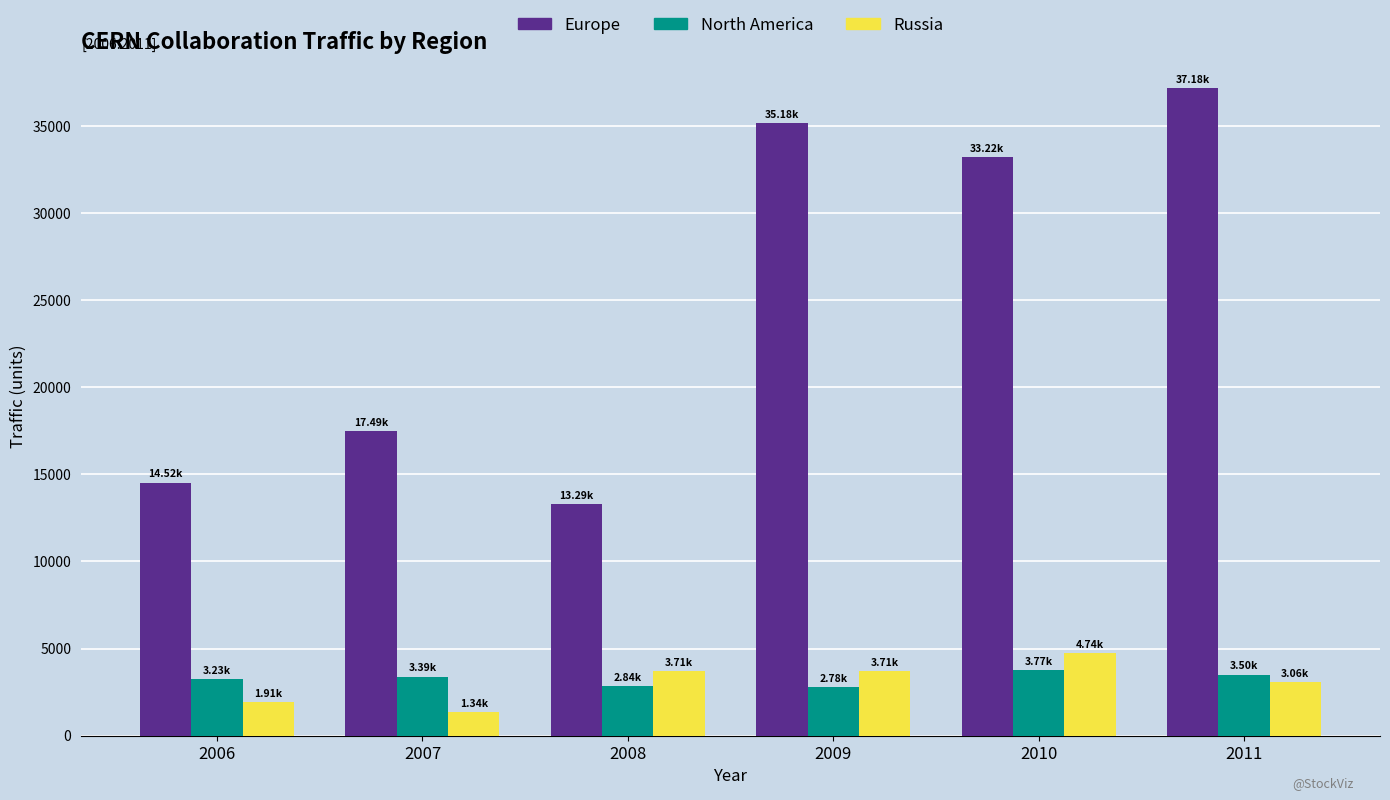

How many bars are there in each group?

3